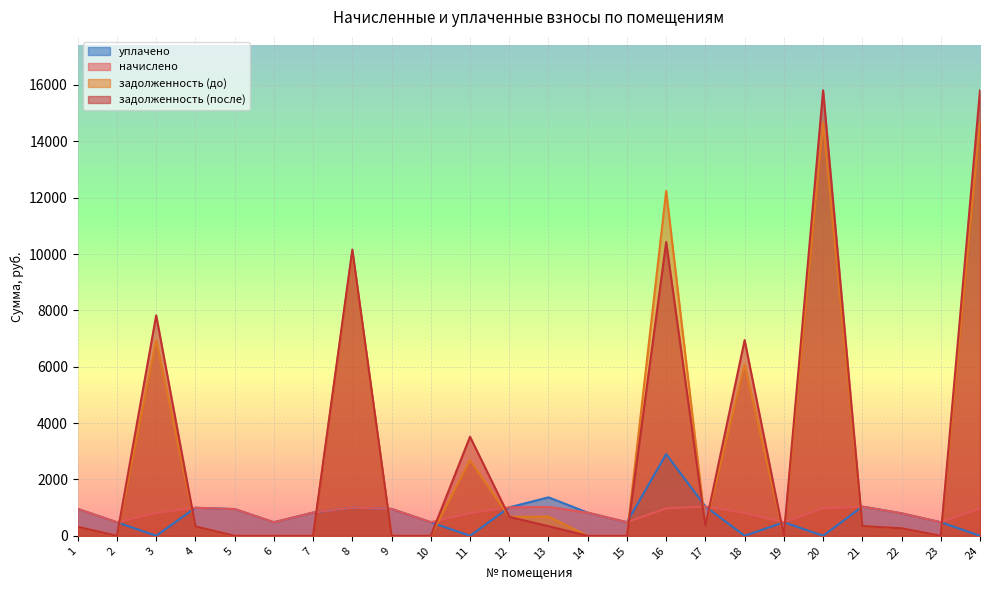

What is the maximum value for уплачено?

2900.0